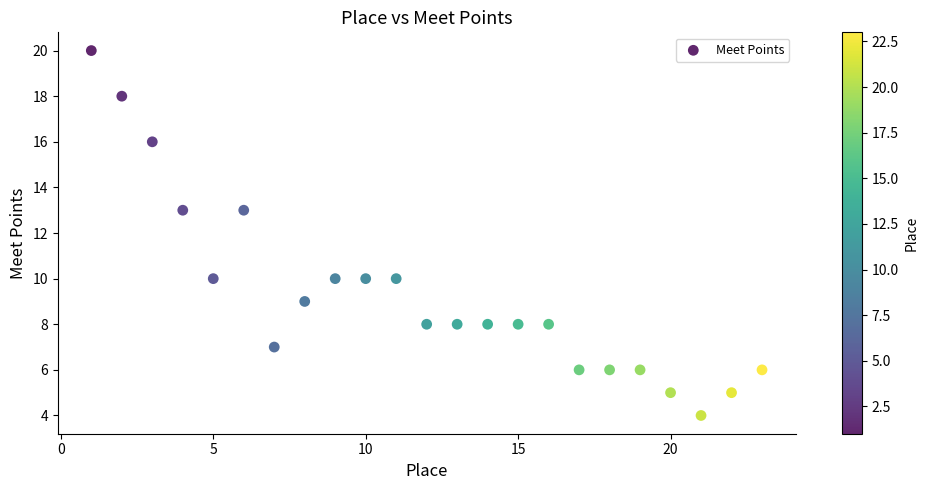

What is the range of X values (max minus min)?

22